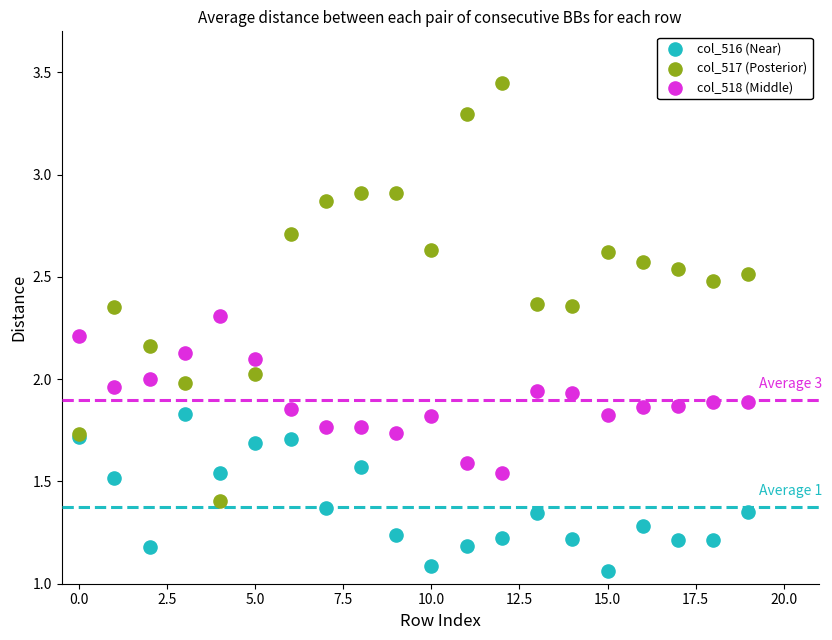

Which series reaches the maximum Y coordinate?

col_517 (Posterior)